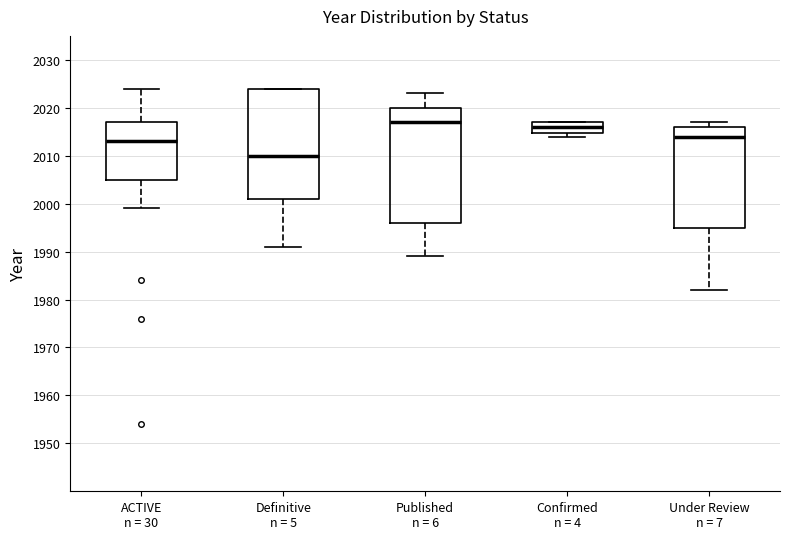

Which box's median line is the lowest?

Definitive n = 5